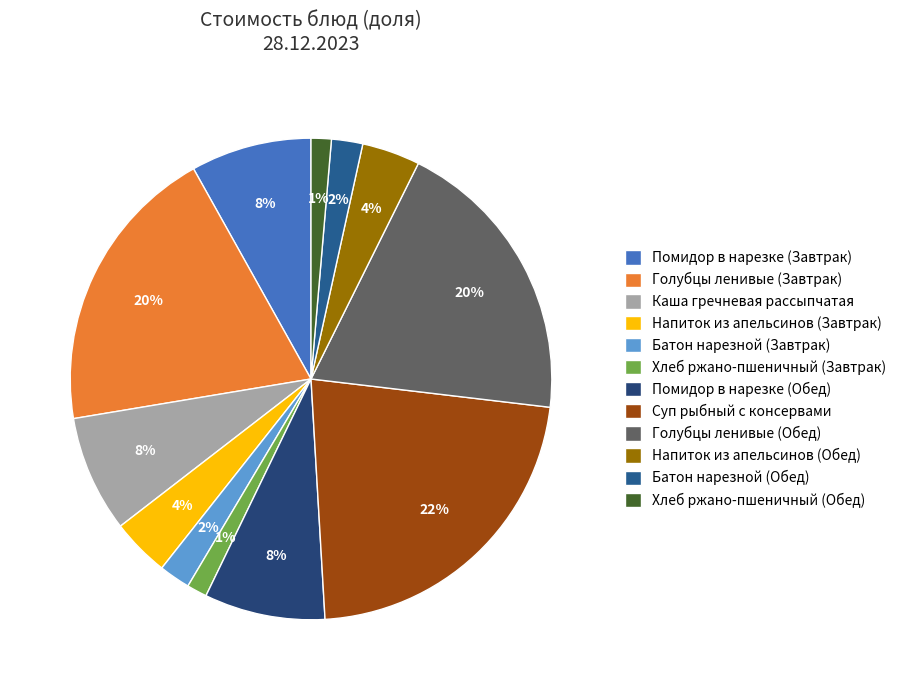

Which has a higher value, Напиток из апельсинов (Обед) or Суп рыбный с консервами?

Суп рыбный с консервами